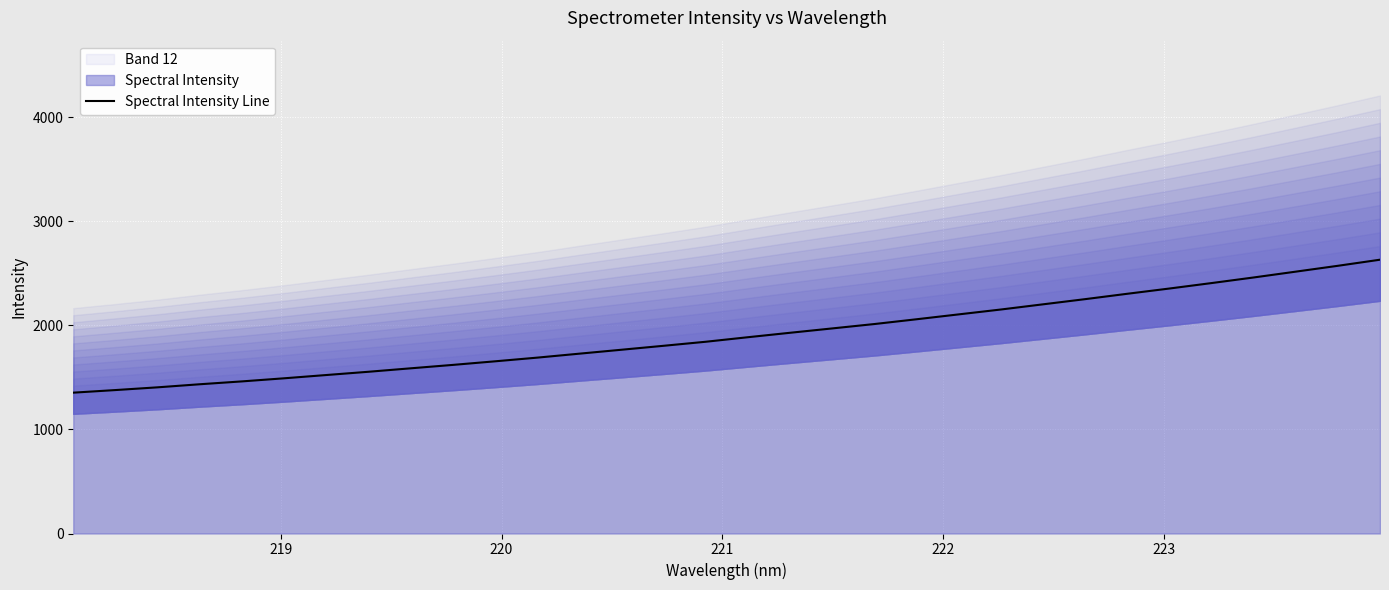

What is the maximum value for Spectral Intensity Line?

2630.3